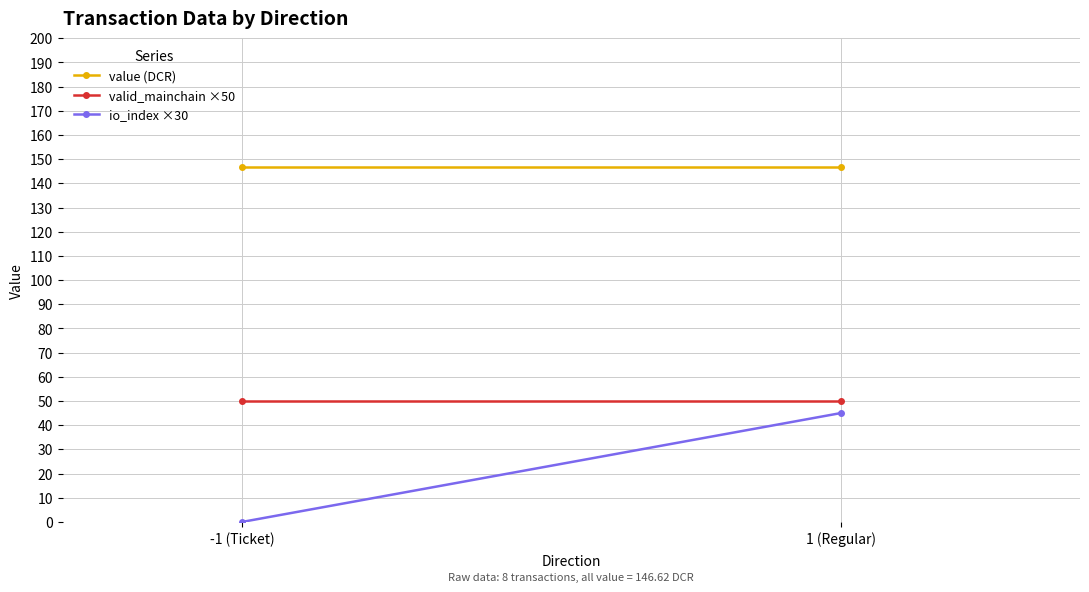

What is the average value of the io_index ×30 series?

22.5